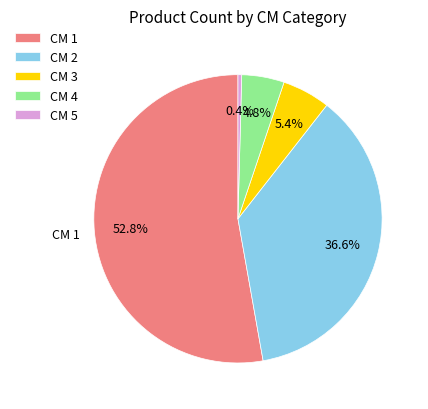

Is there a majority slice in this chart?

Yes